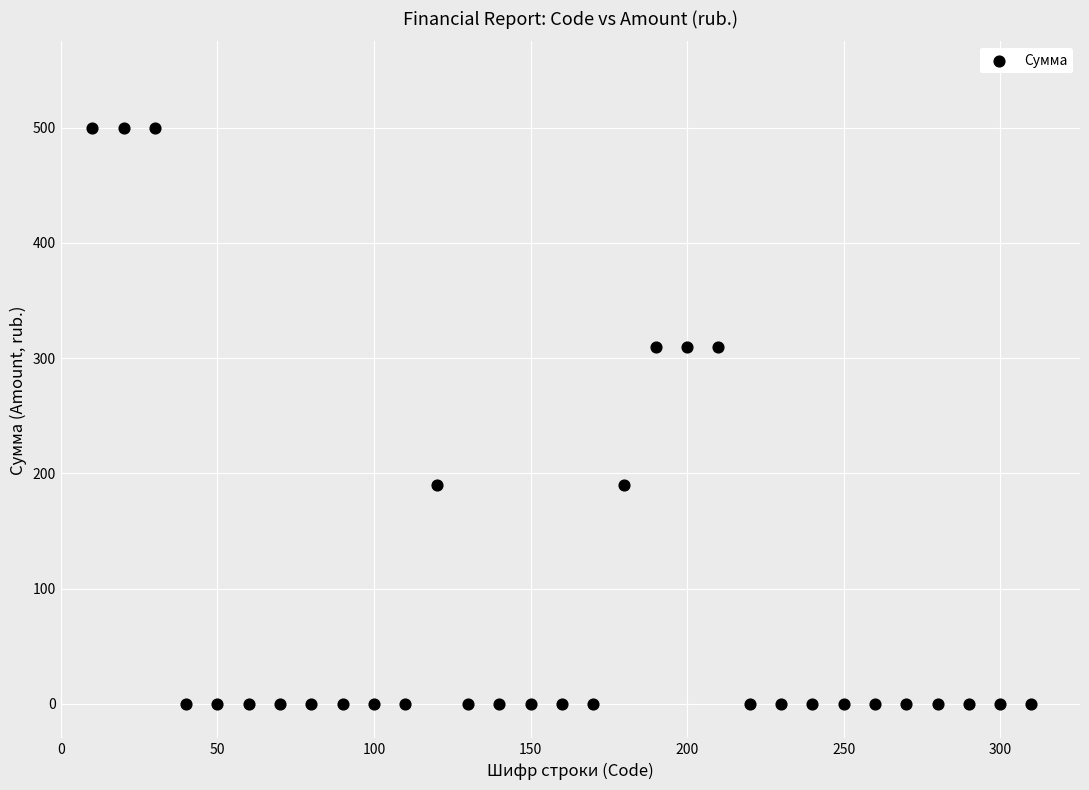

What is the range of X values (max minus min)?

300